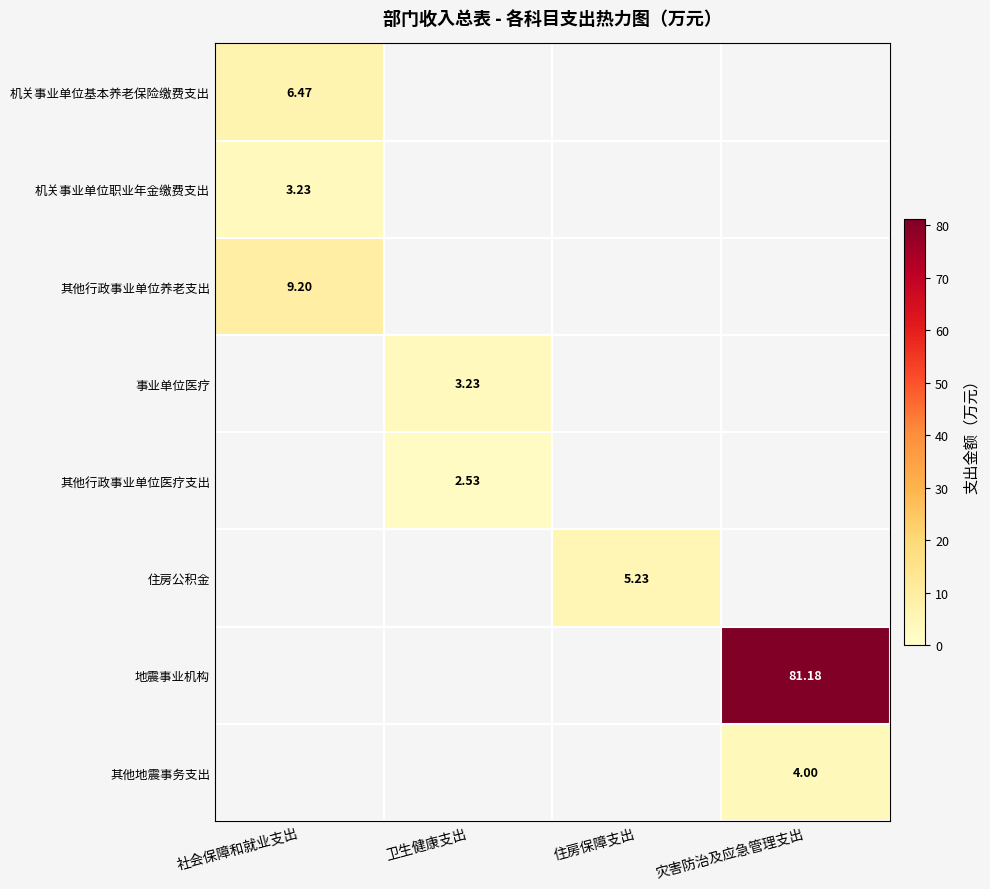

What is the smallest value displayed?

2.5